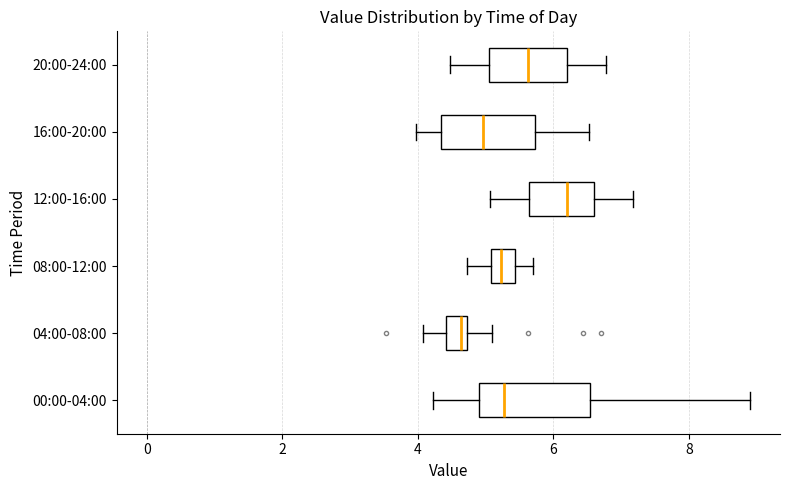

Where does the right whisker of the box for 04:00-08:00 end on the x-axis? The values are not printed on the chart, so give them approximately, as read against the axis.

5.2